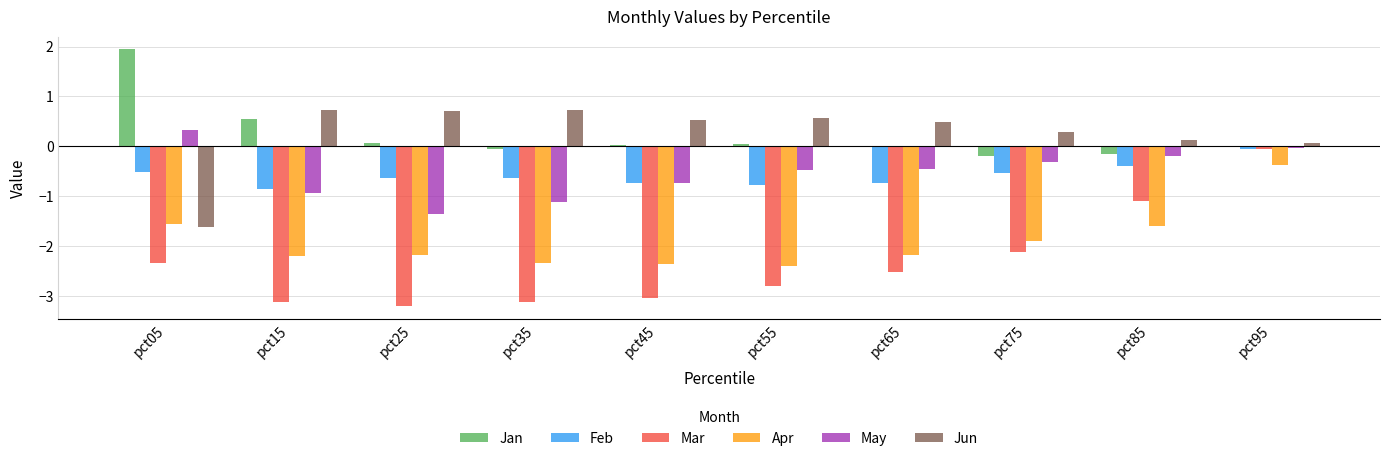

What is the sum of the Jun values at pct15 and pct05?

-0.9